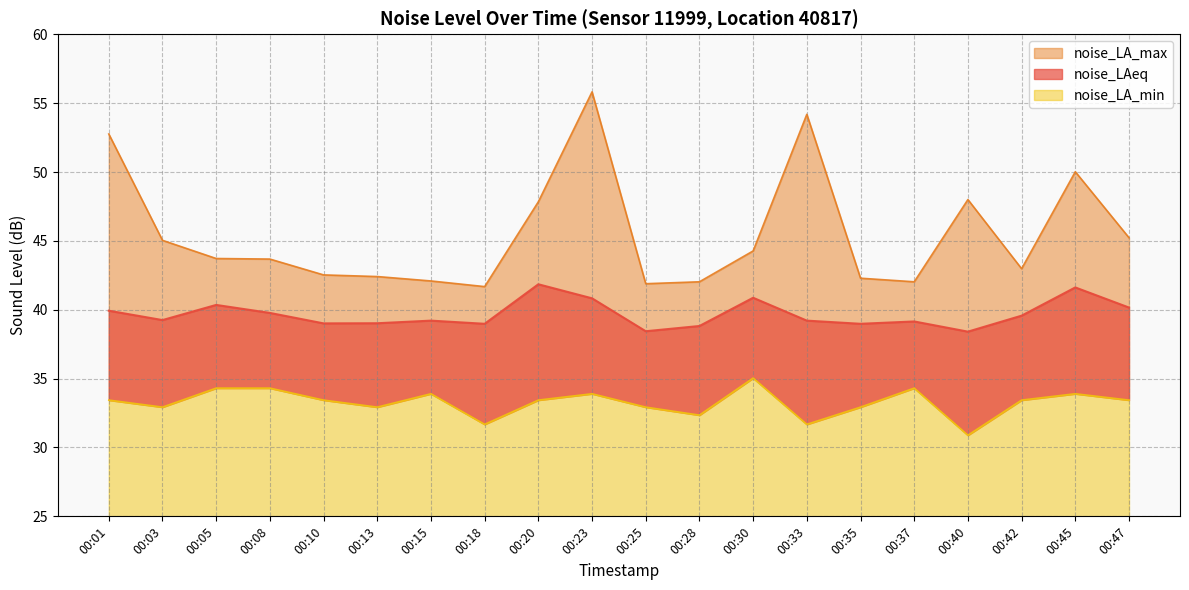

Is it true that noise_LA_min equals 47.3 at 00:35?

False